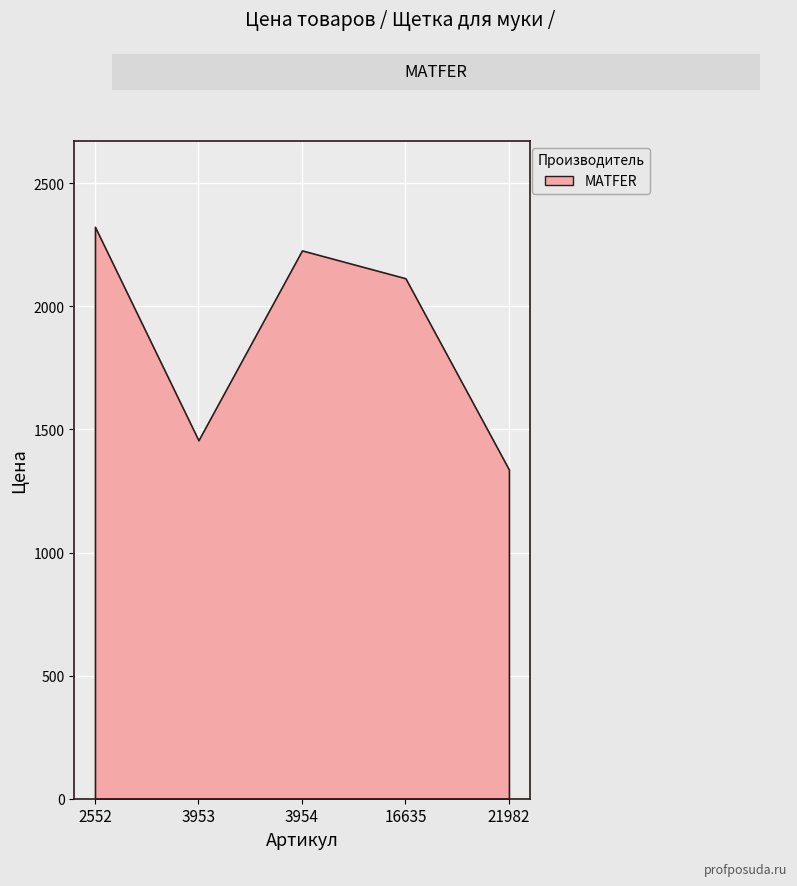

Count the number of data series in this chart.

1